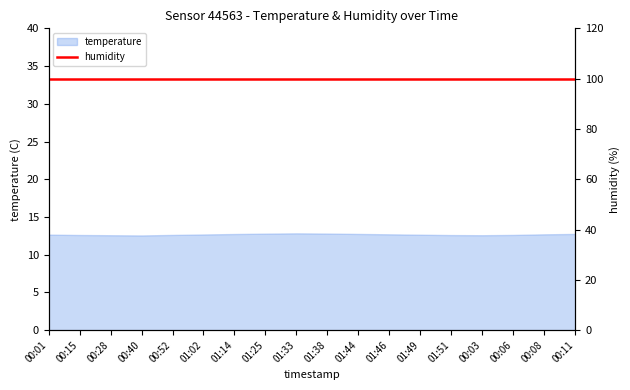

What is the difference between the maximum and second lowest values?

0.2